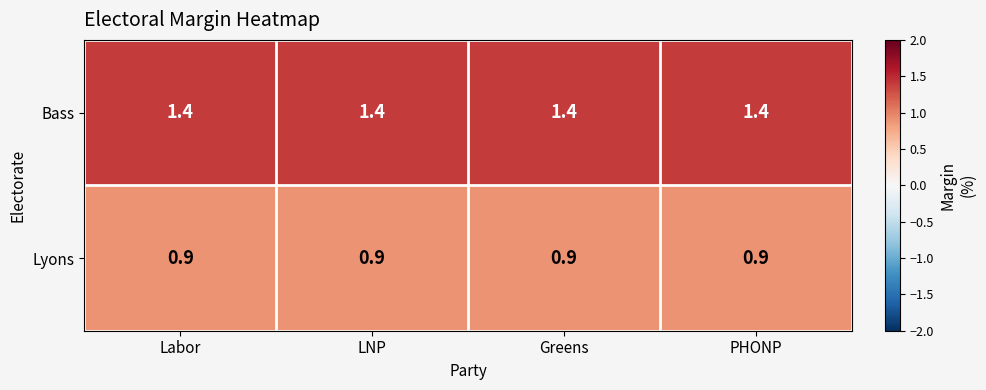

Rank the series at LNP from highest to lowest value.

Bass, Lyons